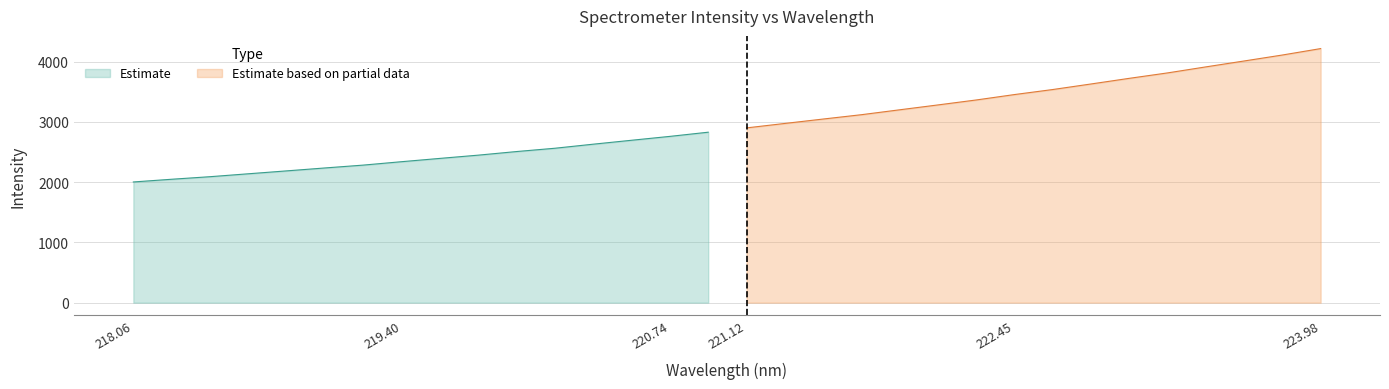

What is the difference between the values at 221.3083 and 220.7354?

214.5